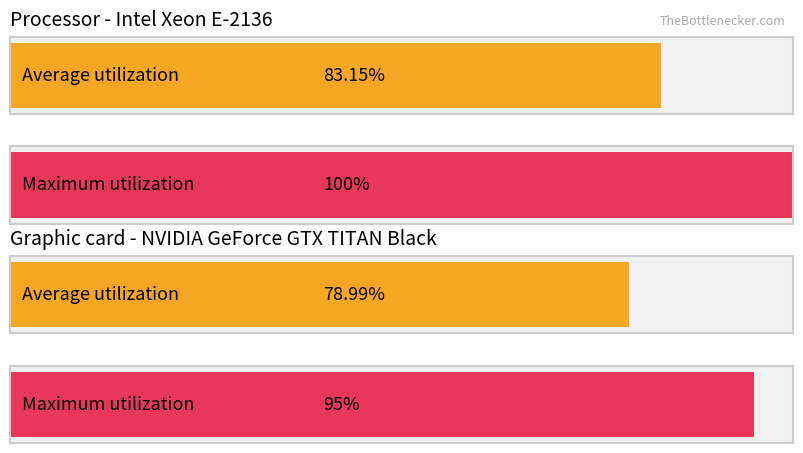

The value of Average utilization at 11 is 11. True or false?

False